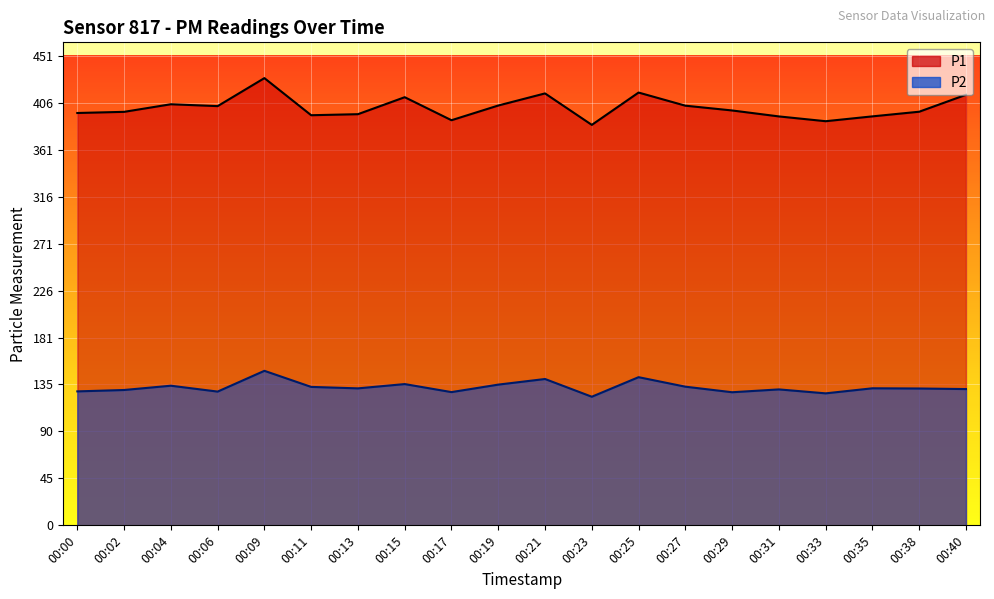

What is the difference between the P2 values at 00:04 and 00:38?

2.7